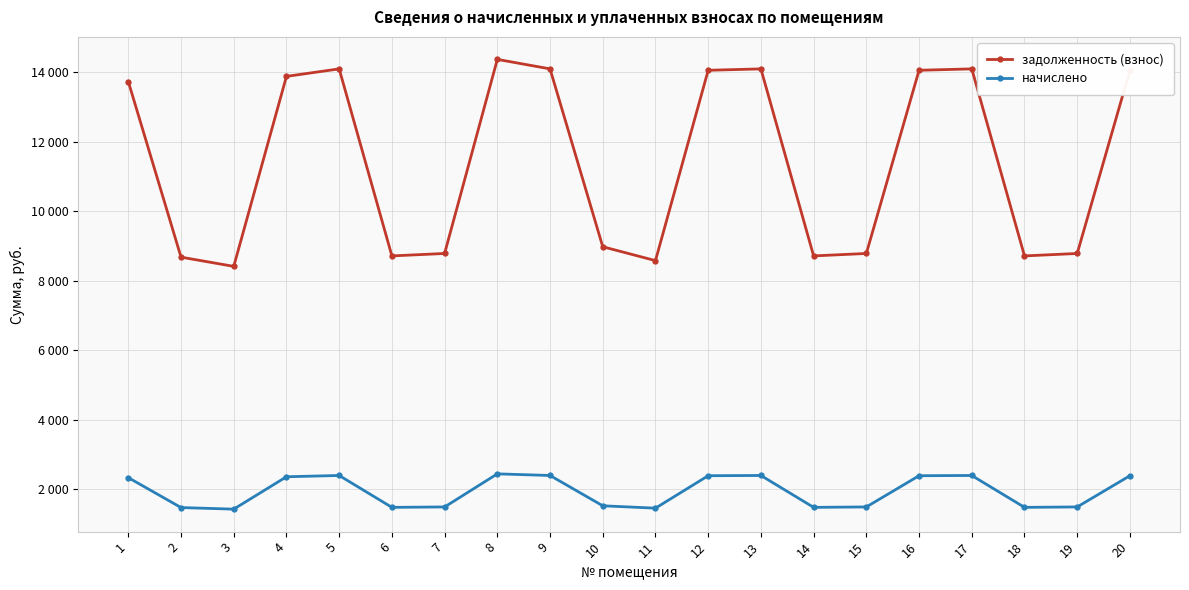

Rank the series at 12 from highest to lowest value.

задолженность (взнос), начислено